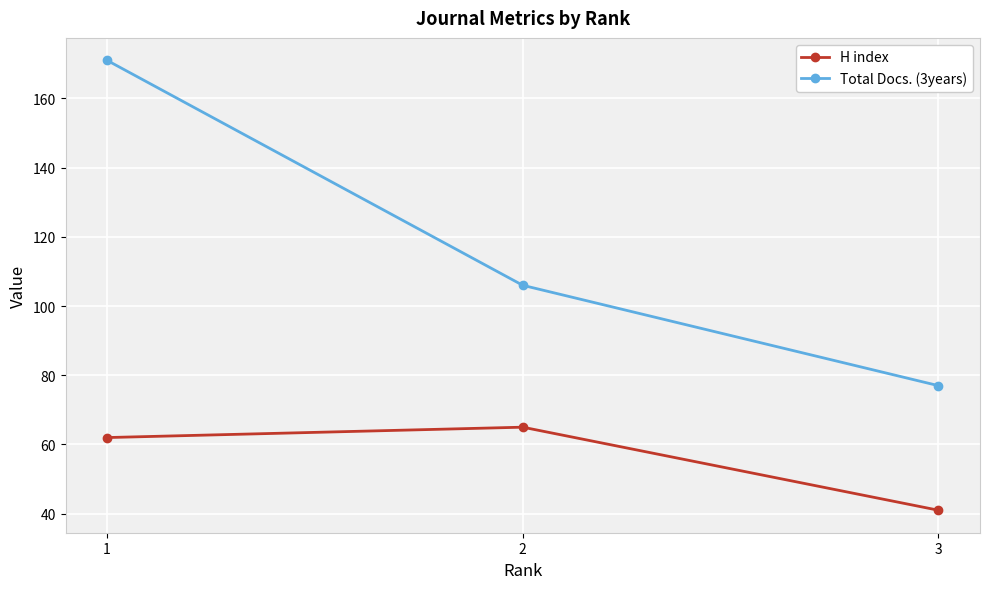

What is the value of the H index point at the 2nd from the left?

65